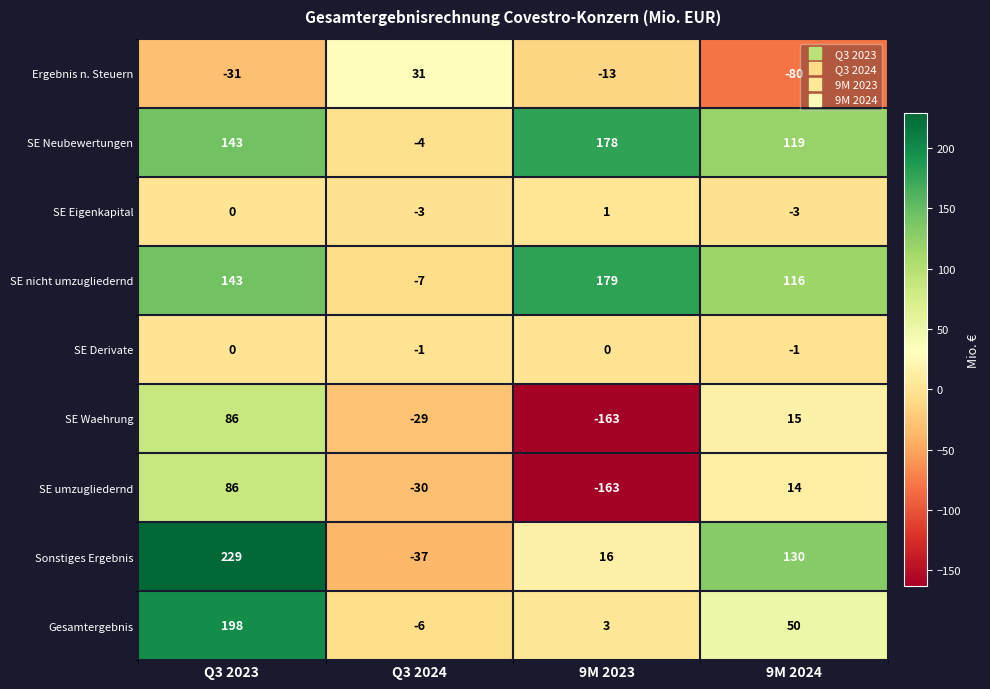

What is the approximate value of Ergebnis n. Steuern at 9M 2023?

-13